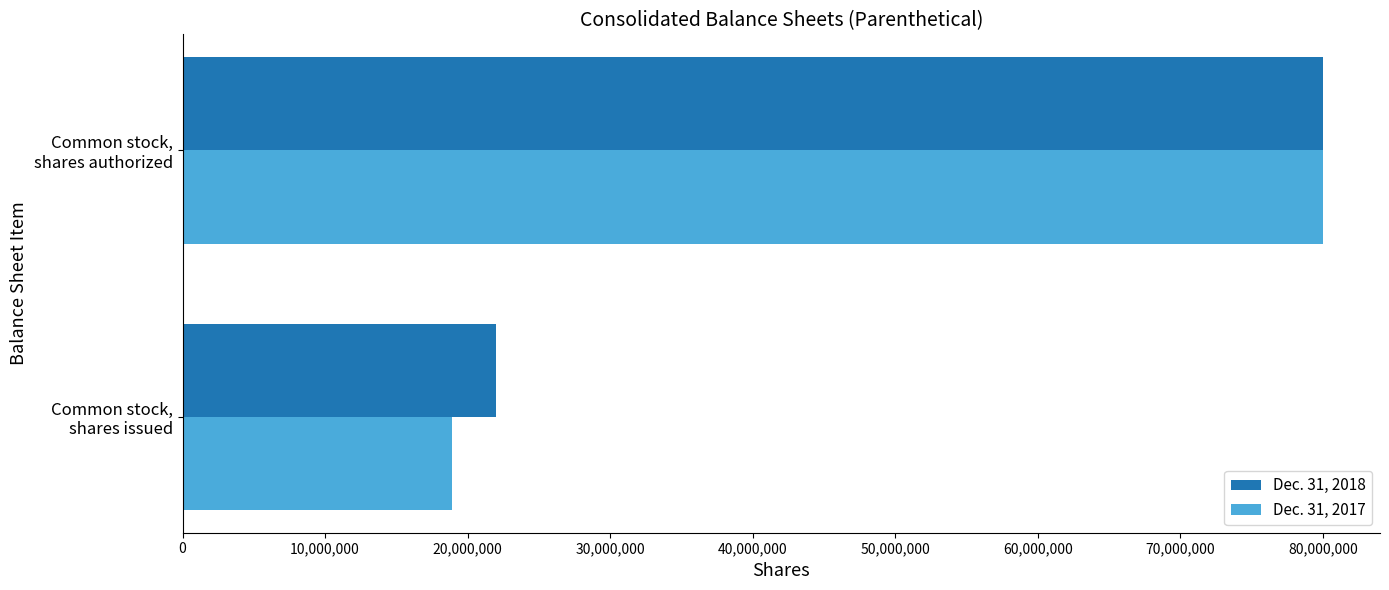

What is the greatest value displayed?

80000000